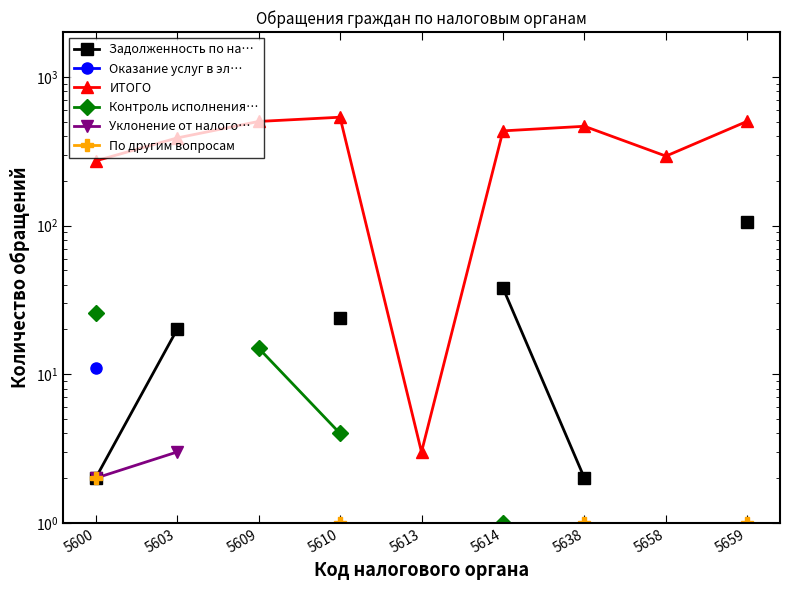

Which series has the largest total across all categories?

ИТОГО